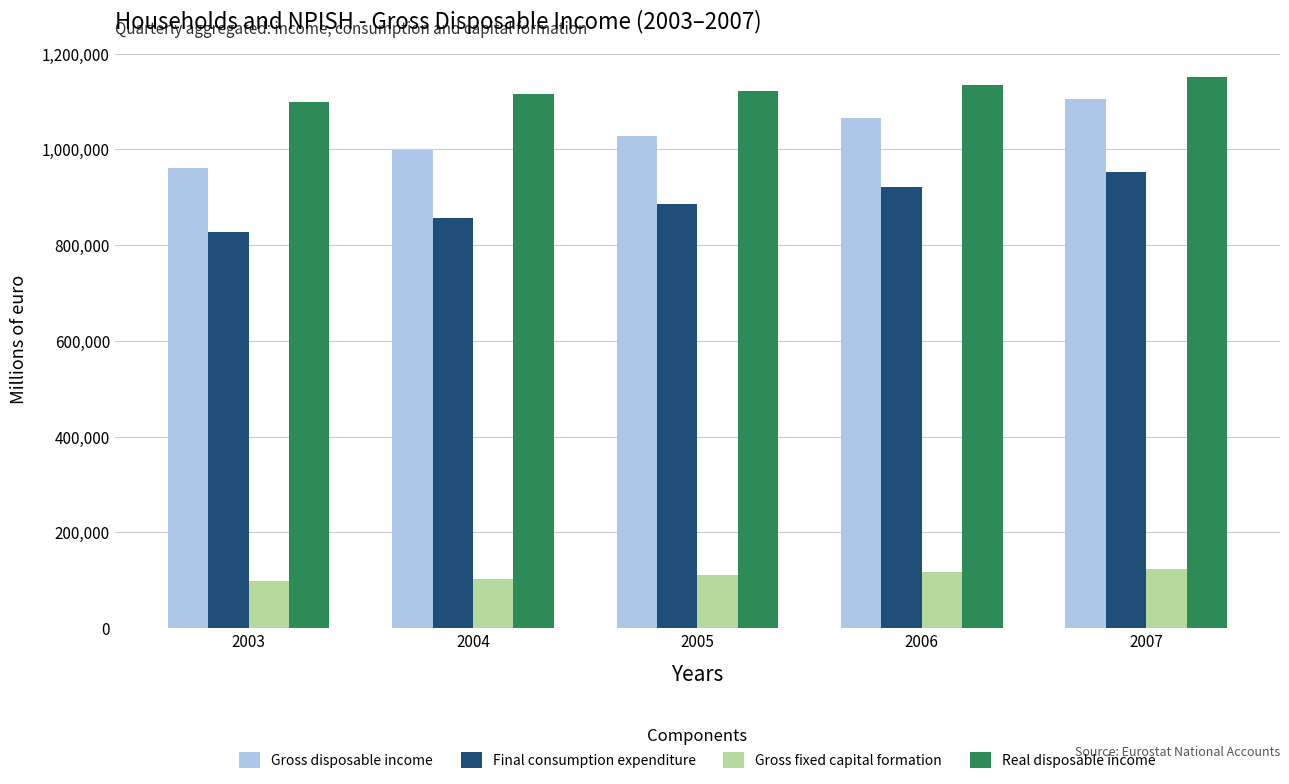

List the series in order of their peak value, lowest first.

Gross fixed capital formation, Final consumption expenditure, Gross disposable income, Real disposable income